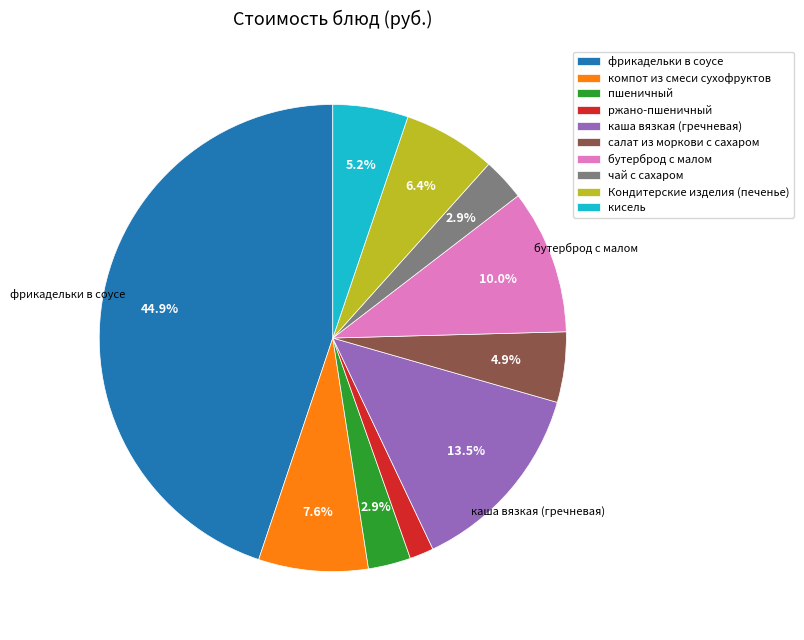

Which has a higher value, чай с сахаром or ржано-пшеничный?

чай с сахаром